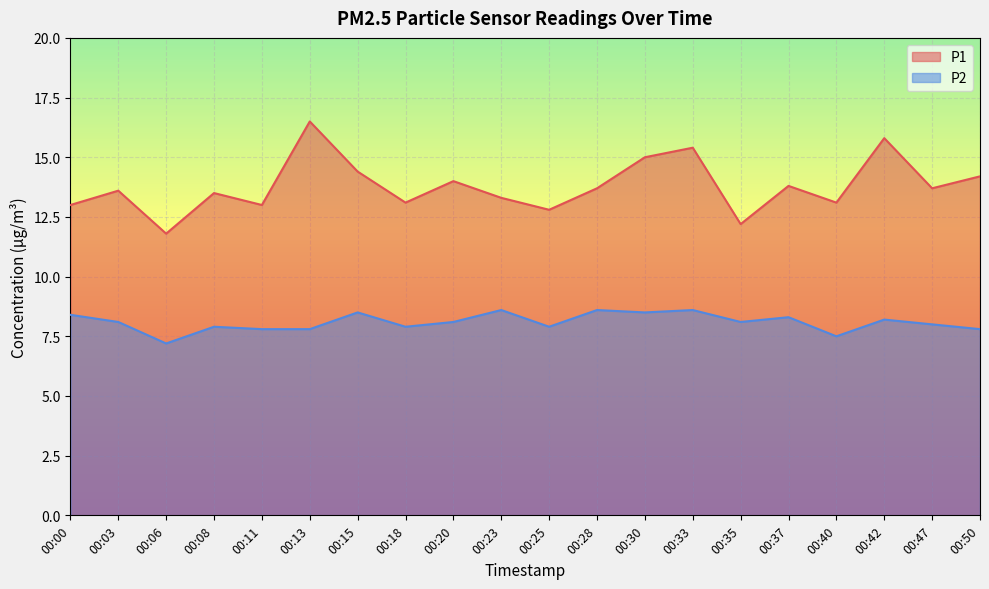

What is the difference between the P1 values at 00:37 and 00:00?

0.8